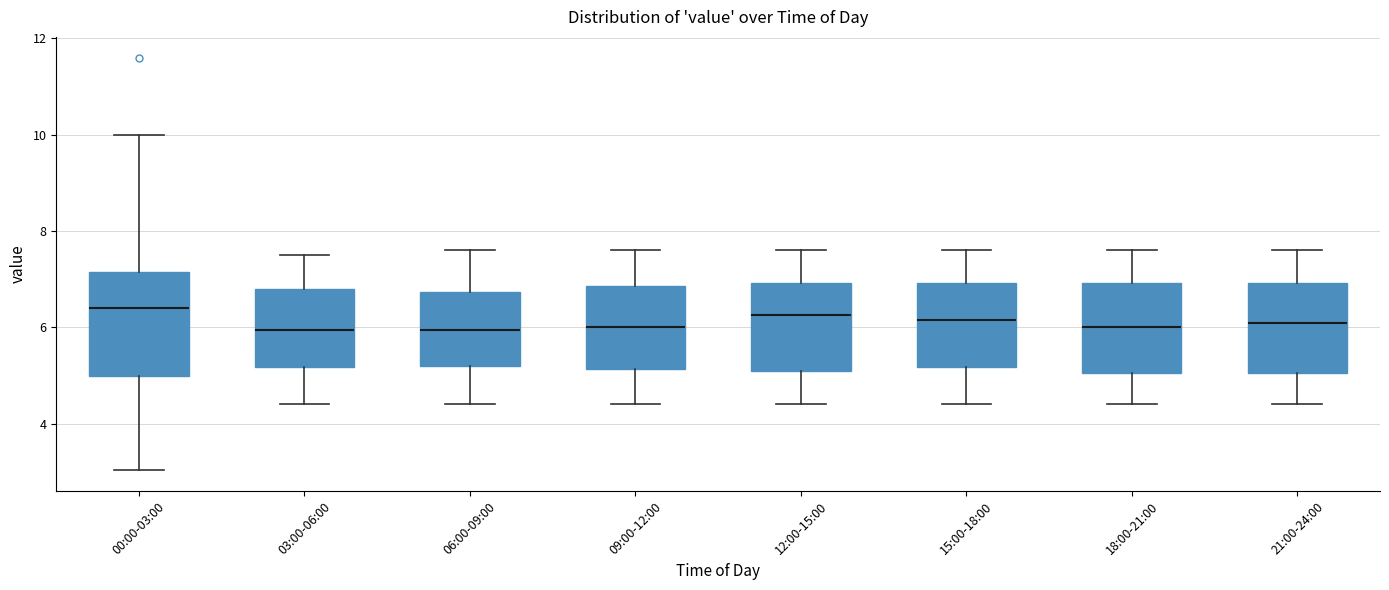

Where does the median line of the box for 00:00-03:00 sit on the y-axis? The values are not printed on the chart, so give them approximately, as read against the axis.

6.4